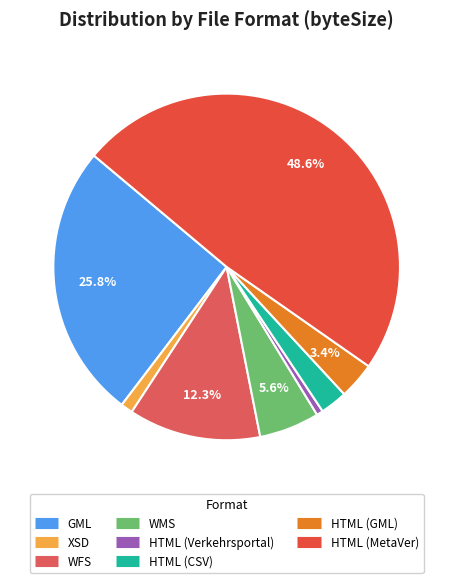

What percentage is the WFS slice, to the nearest percent?

12%